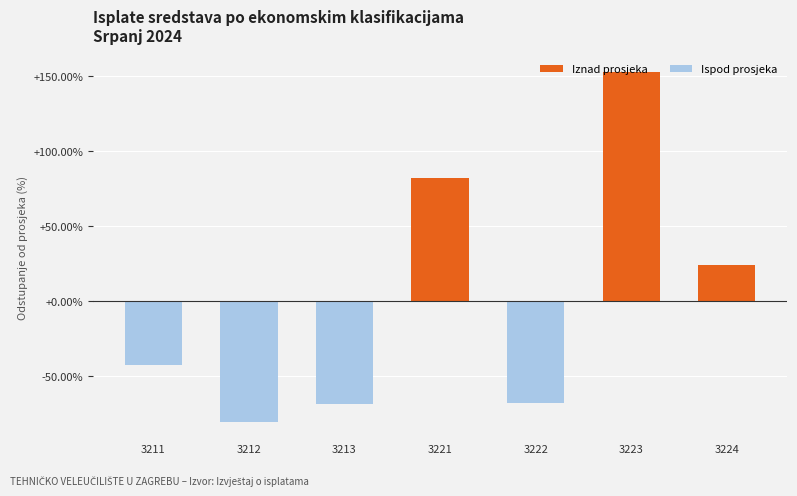

What value does the data have at 3212?

-80.3